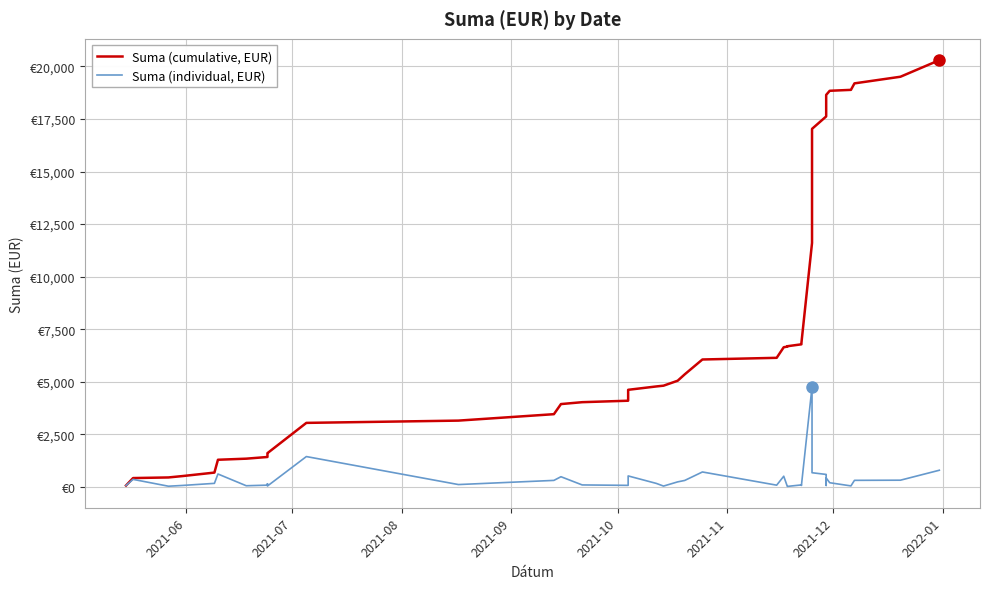

What are all the series names shown in the legend?

Suma (cumulative, EUR), Suma (individual, EUR)